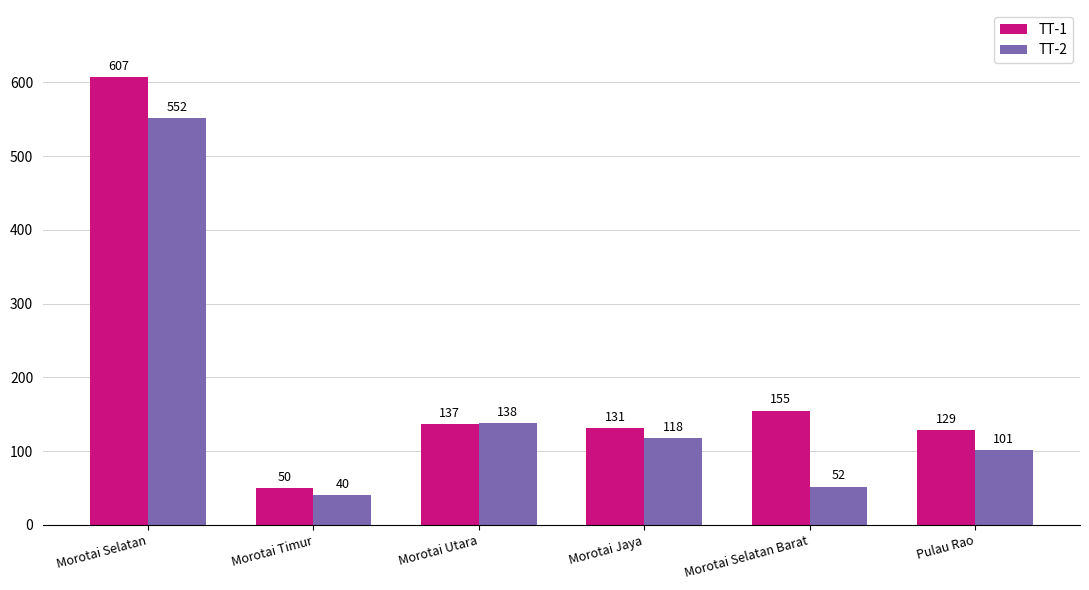

Rank the series at Morotai Selatan Barat from lowest to highest value.

TT-2, TT-1